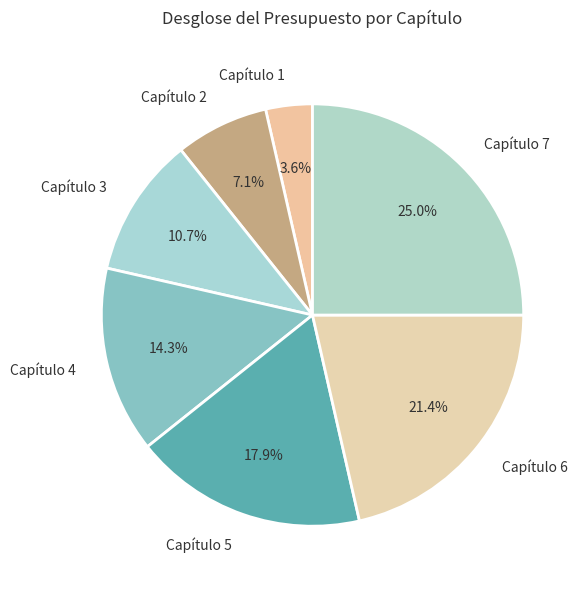

The Capítulo 3 slice represents 4% of the pie. True or false?

False